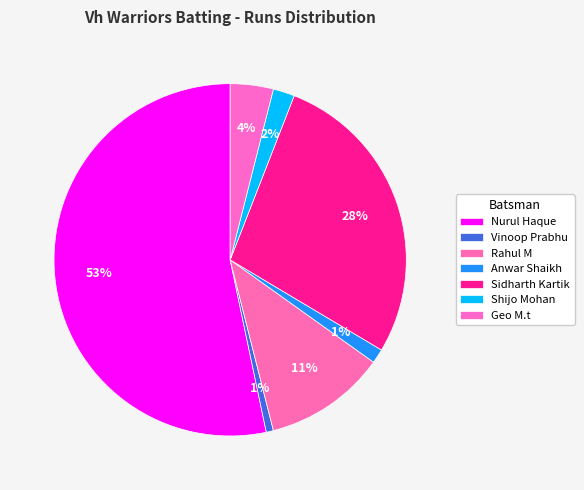

Is it true that Nurul Haque is 48% of the pie?

False